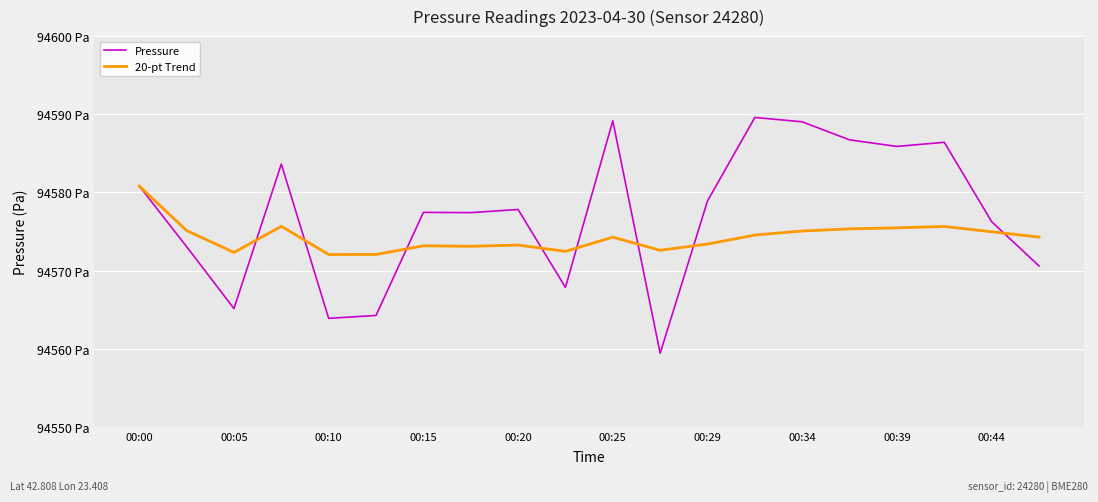

Which series ends up on top after the final intersection of Pressure and 20-pt Trend?

20-pt Trend